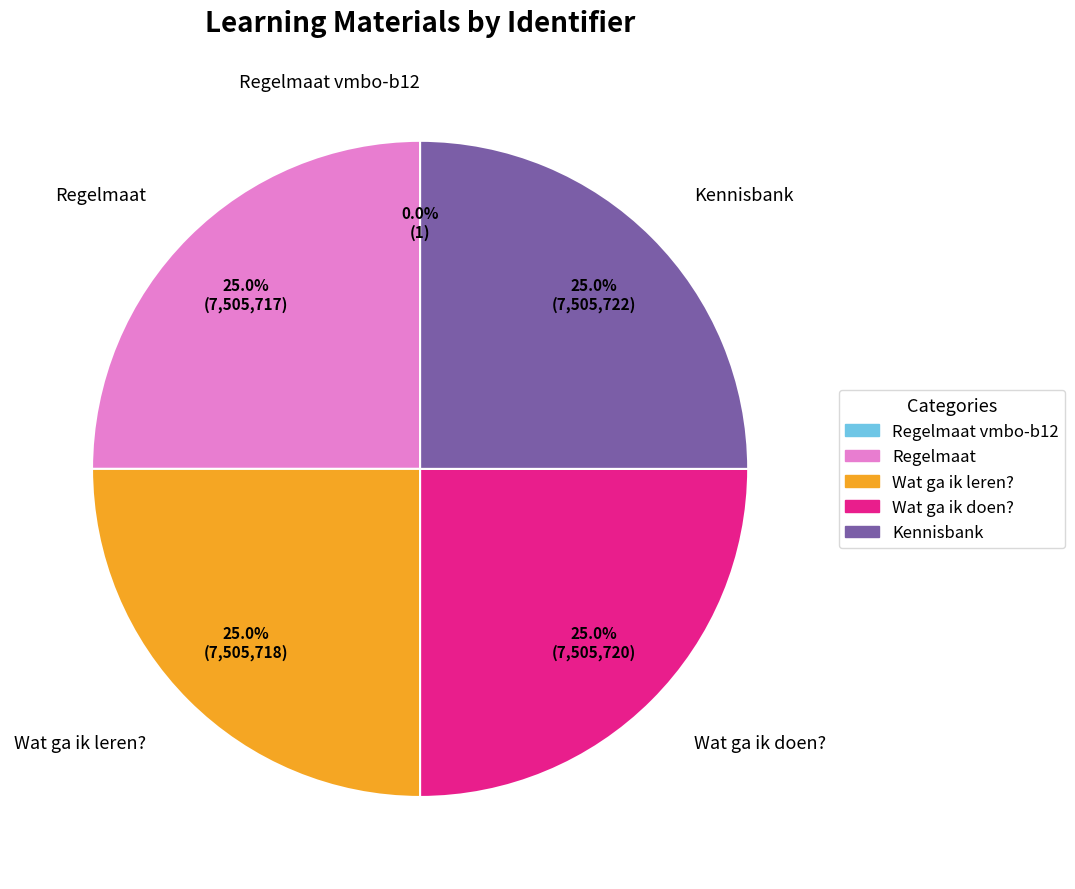

To the nearest percent, what is the difference between the largest and smallest slice percentages?

25%